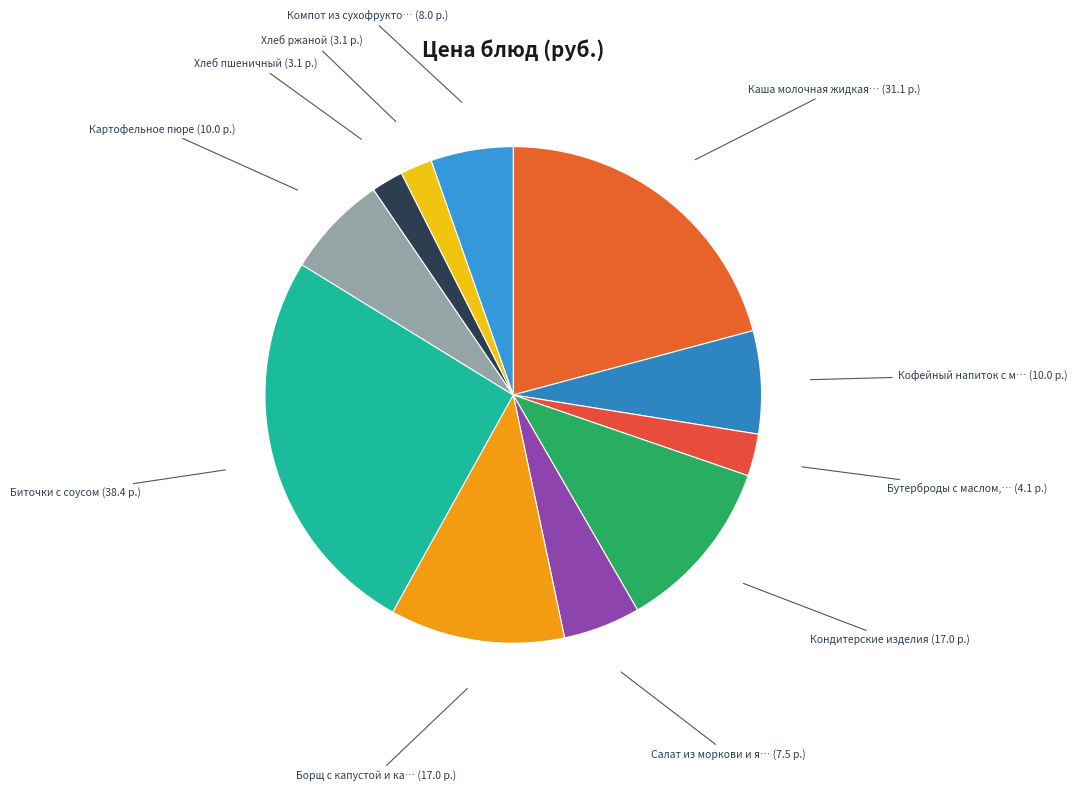

Count the number of slices in the pie.

11